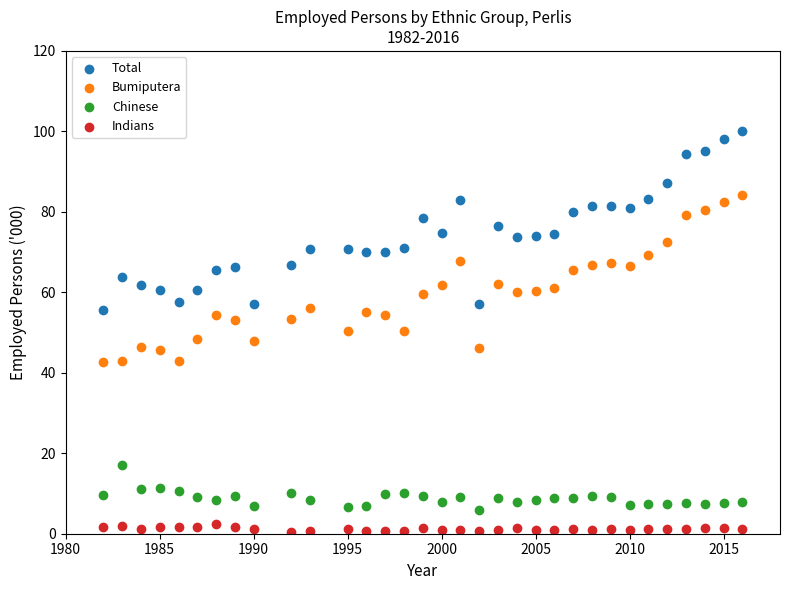

Which series has the widest spread of Y values?

Total